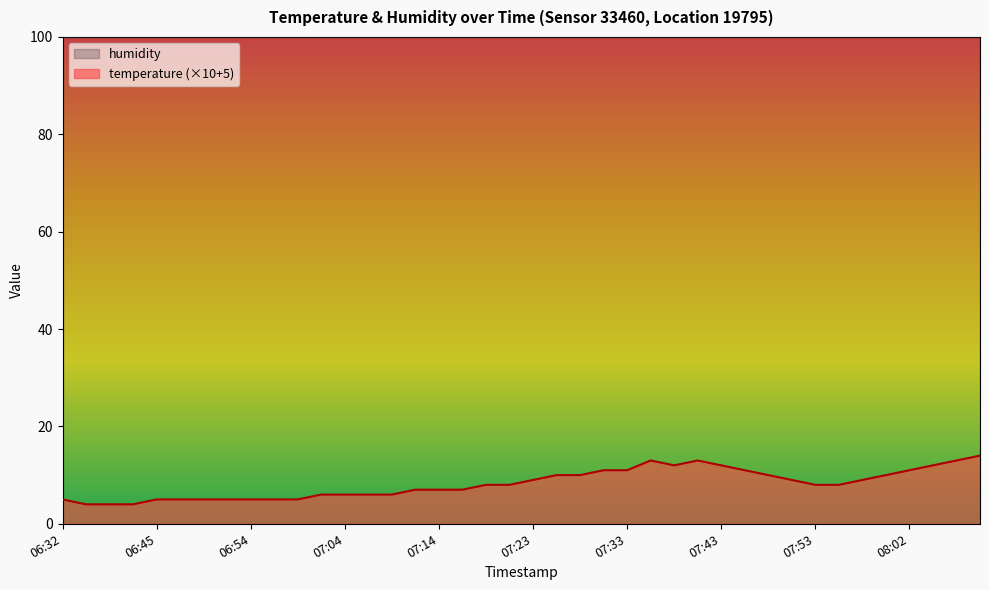

List the labels in order of value, largest first.

08:10, 07:36, 07:40, 08:07, 07:38, 07:43, 08:05, 07:31, 07:33, 07:45, 08:02, 07:26, 07:28, 07:48, 08:00, 07:23, 07:50, 07:58, 07:19, 07:21, 07:53, 07:55, 07:11, 07:14, 07:16, 07:02, 07:04, 07:06, 07:09, 06:32, 06:45, 06:47, 06:49, 06:52, 06:54, 06:57, 06:59, 06:37, 06:40, 06:42